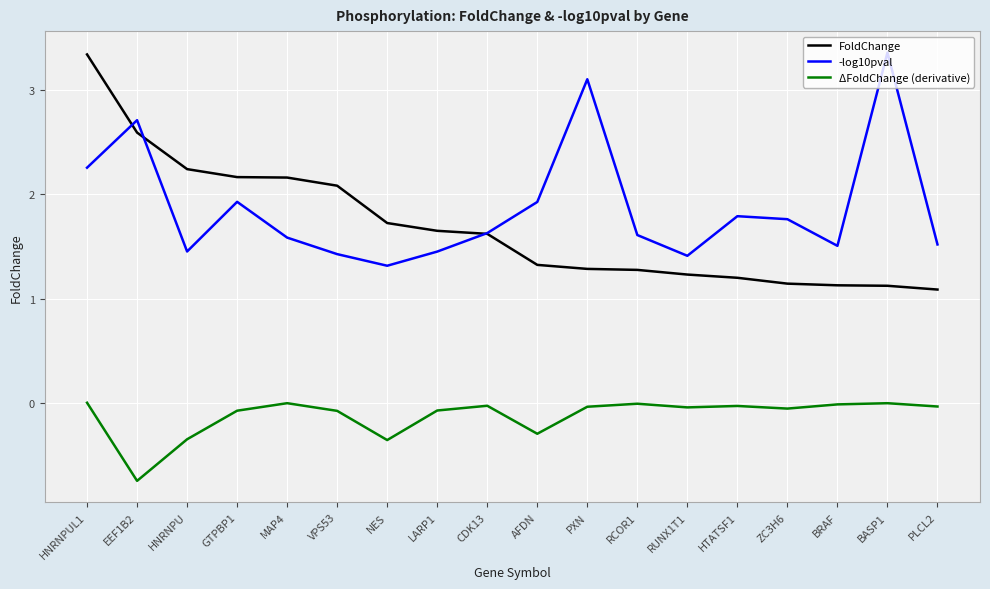

At HNRNPUL1, list the series in order from largest to smallest.

FoldChange, -log10pval, ΔFoldChange (derivative)